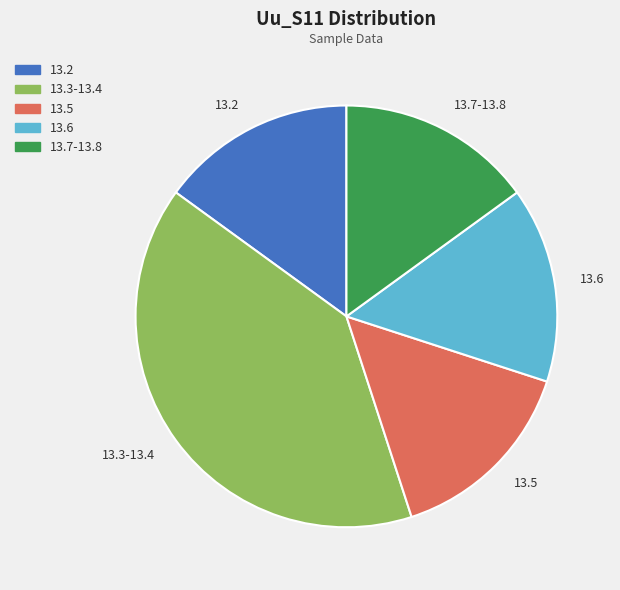

Is it true that 13.5 is 27% of the pie?

False